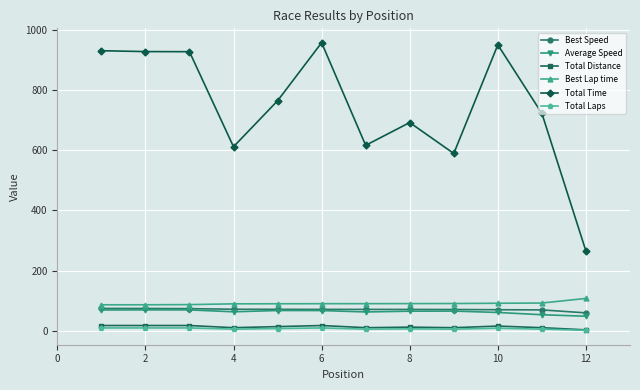

What is the value of the Total Time point at the 11th from the left?

722.4